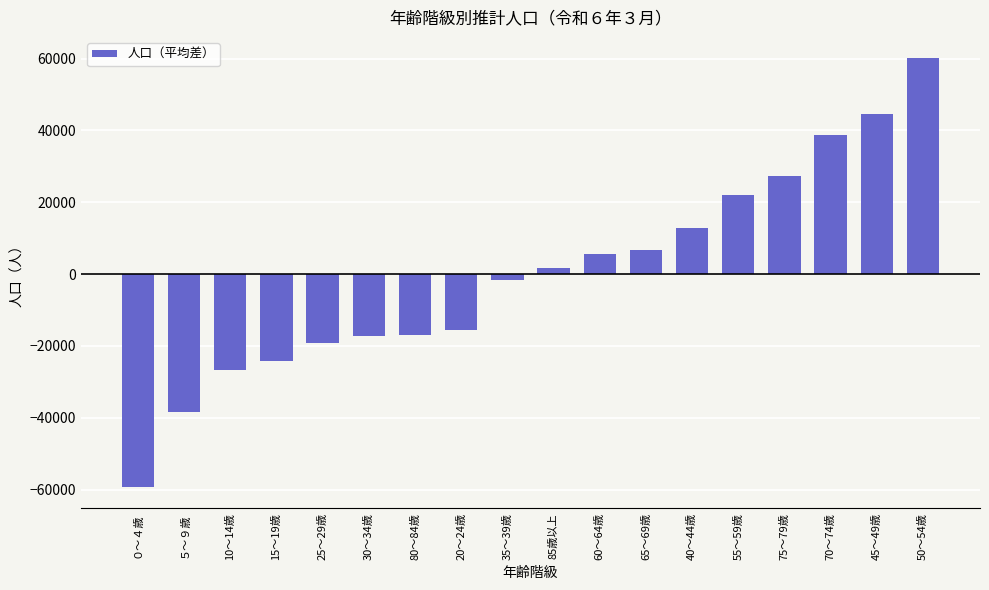

The chart shows a value of 44654.8 at 45～49歳. True or false?

True